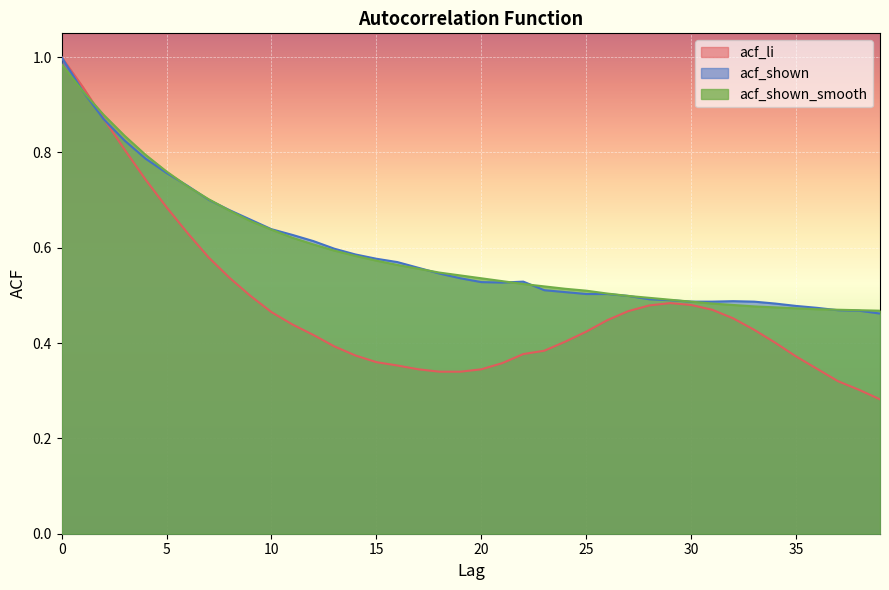

Which series has the largest total across all categories?

acf_shown